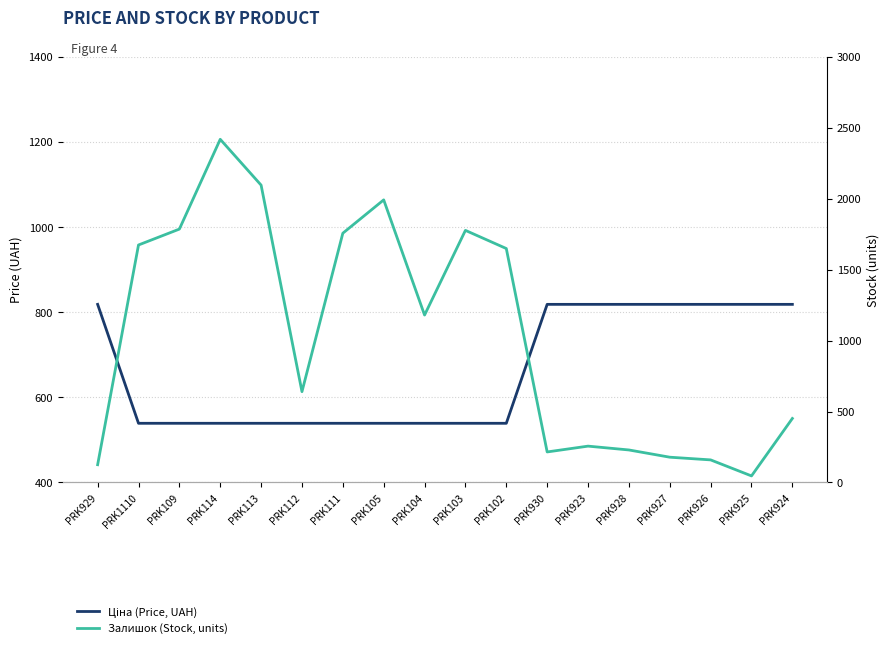

What is the label of the 15th point from the right?

PRK114